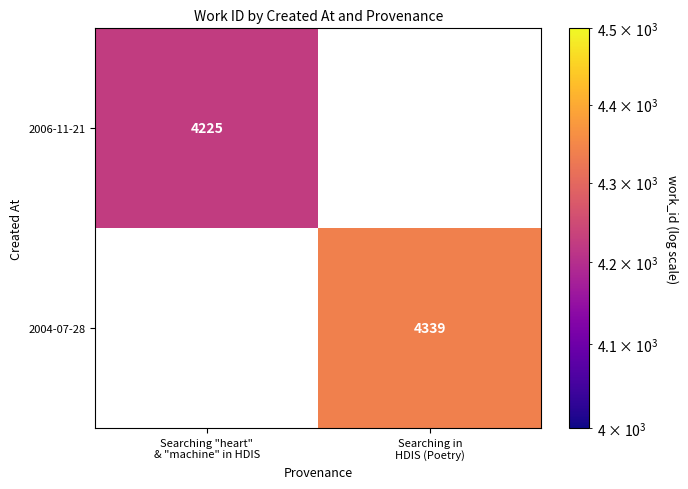

What is the maximum value for 2006-11-21?

4225.0